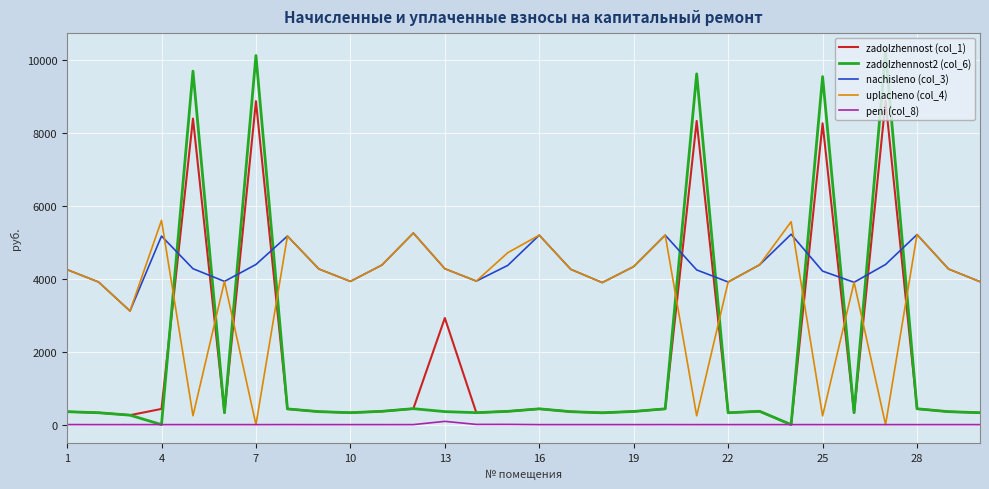

True or false: nachisleno (col_3) and peni (col_8) intersect in this chart.

False